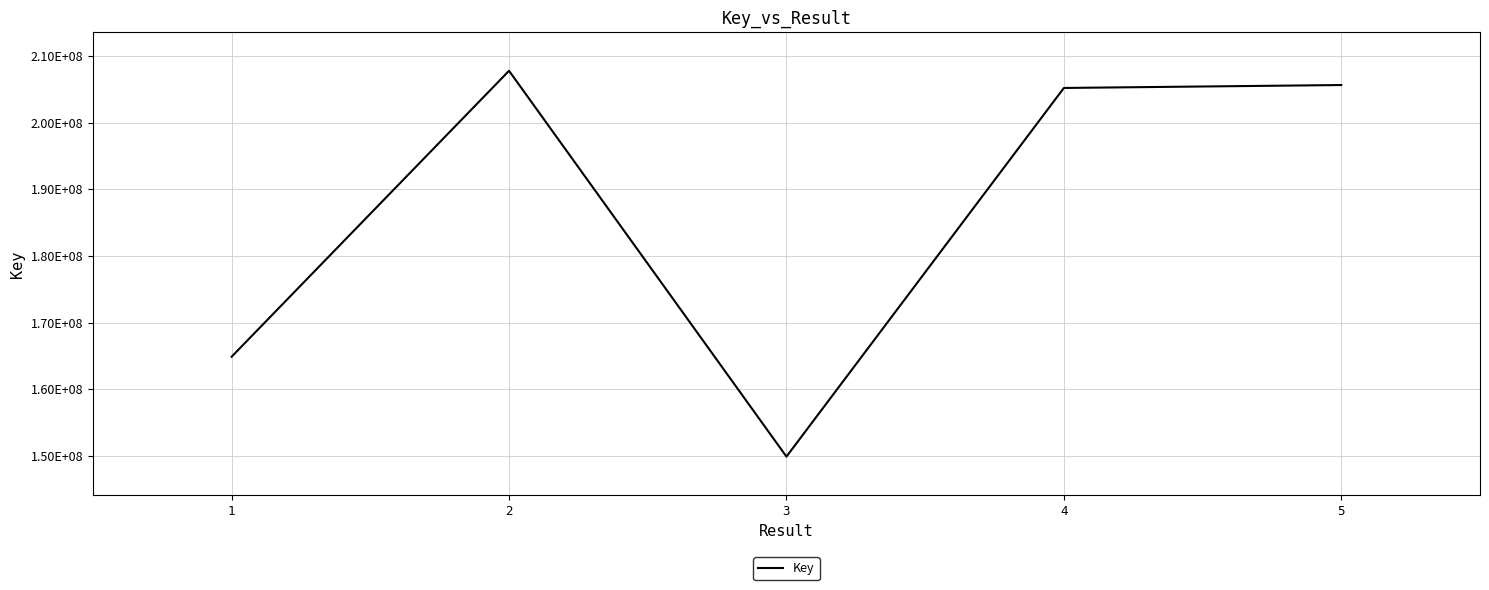

Does the chart have visible grid lines?

Yes